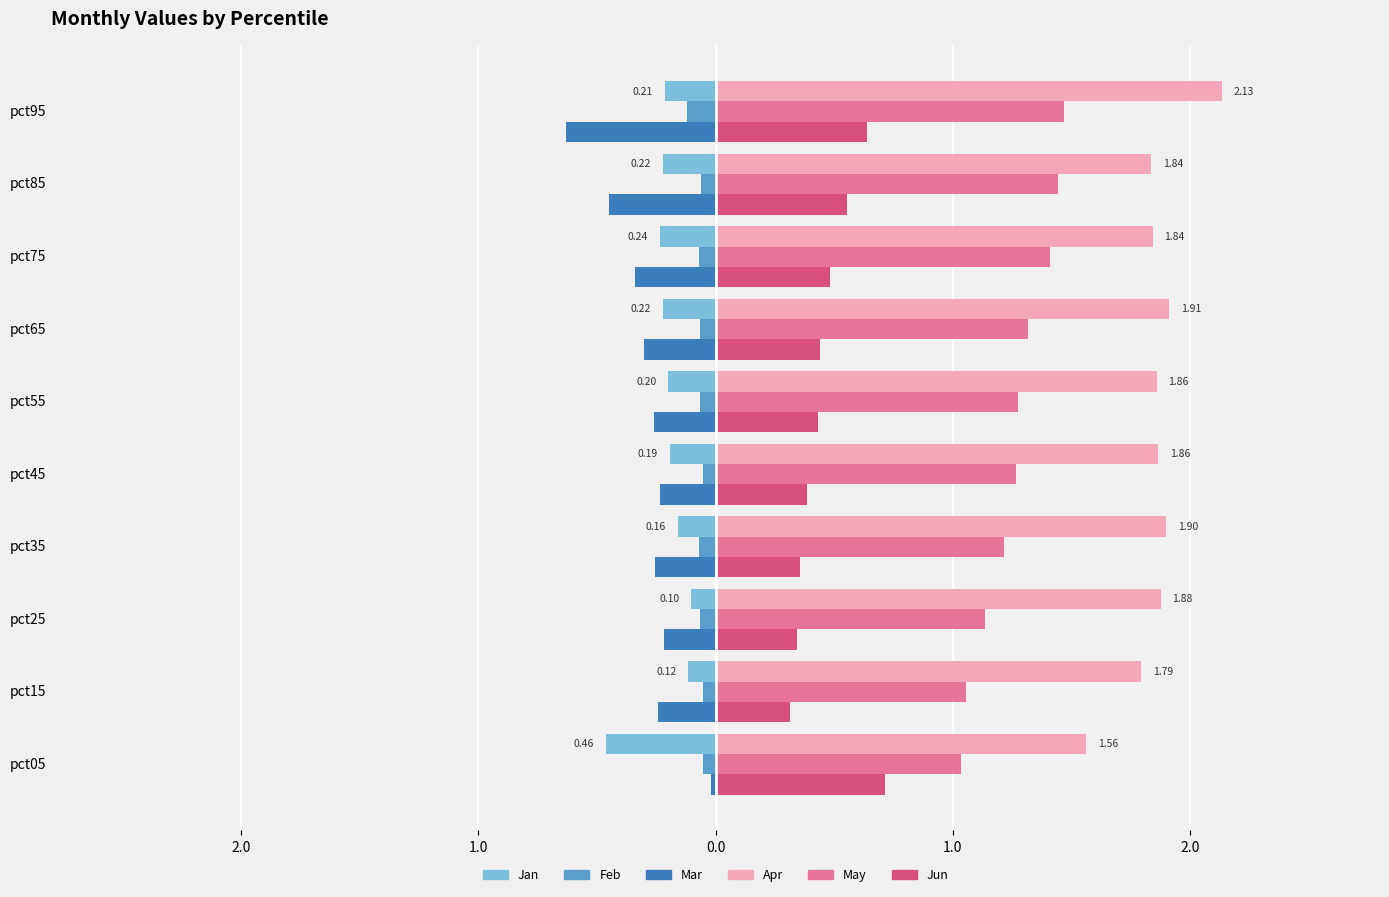

What are all the series names shown in the legend?

Jan, Feb, Mar, Apr, May, Jun